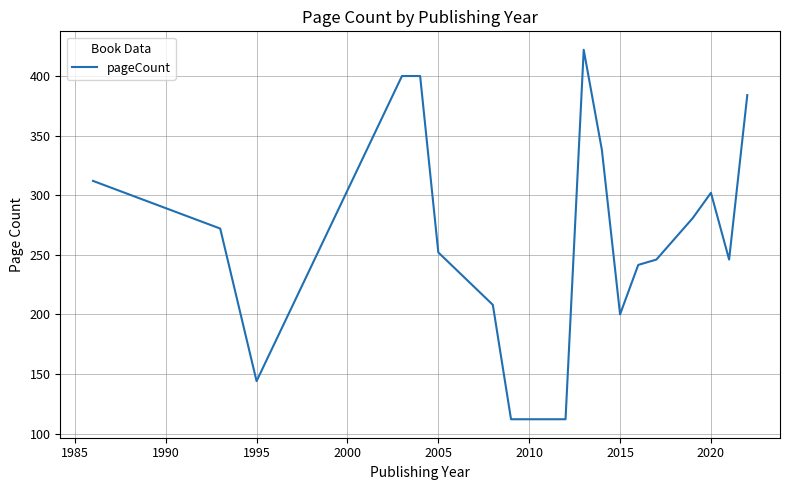

What is the greatest value displayed?

422.0